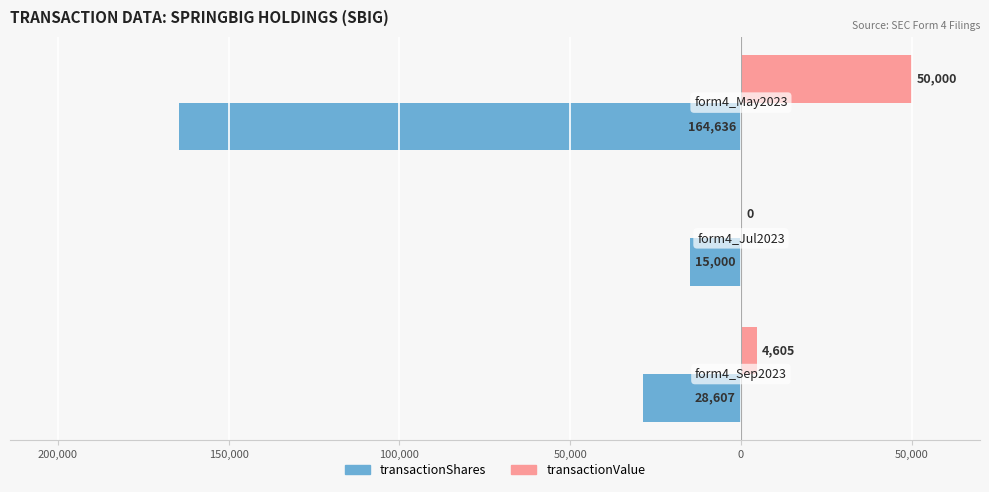

What are all the series names shown in the legend?

transactionShares, transactionValue